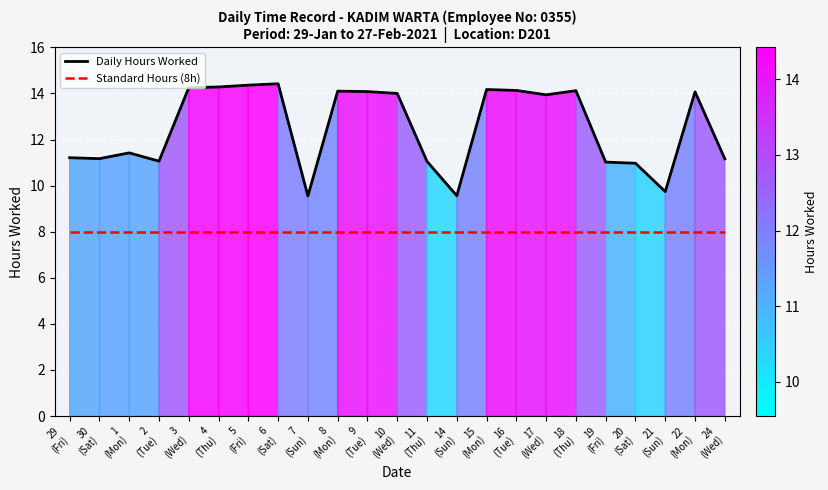

What position from the left is 1
(Mon)?

3